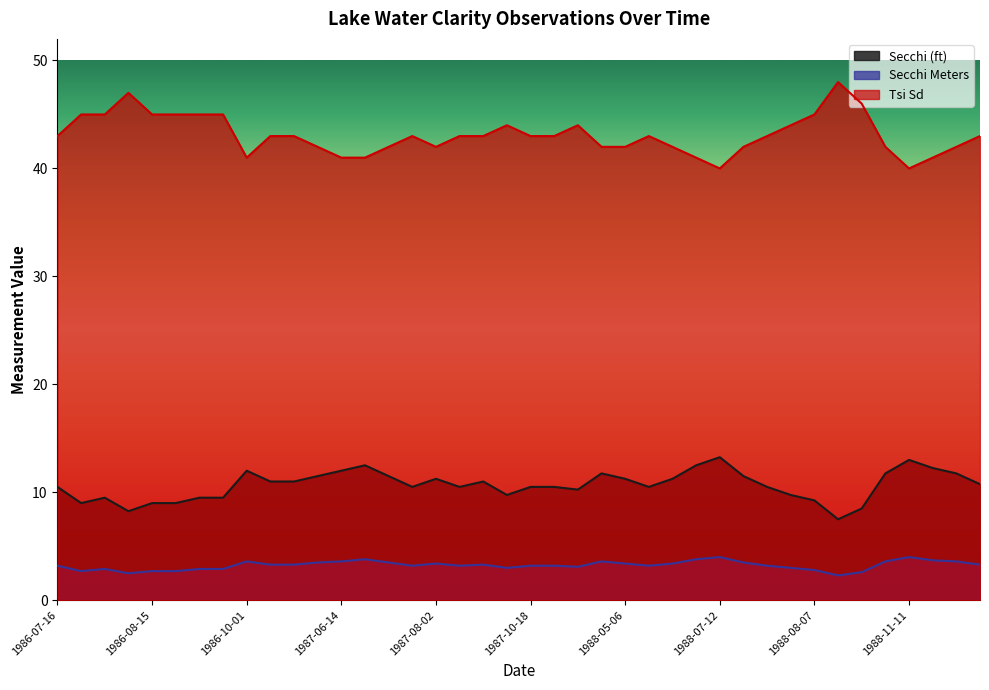

Where does the Tsi Sd series first go above 43?

1986-07-23